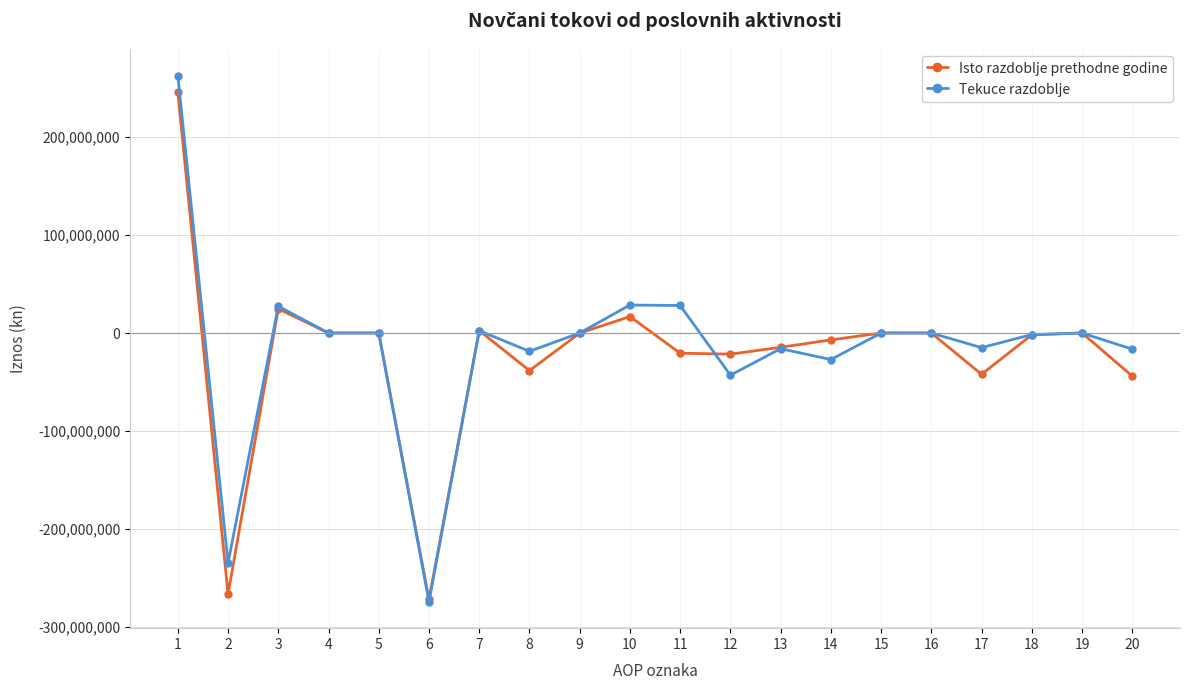

Is the value of Tekuce razdoblje at 20 greater than the value of Isto razdoblje prethodne godine at 18?

No